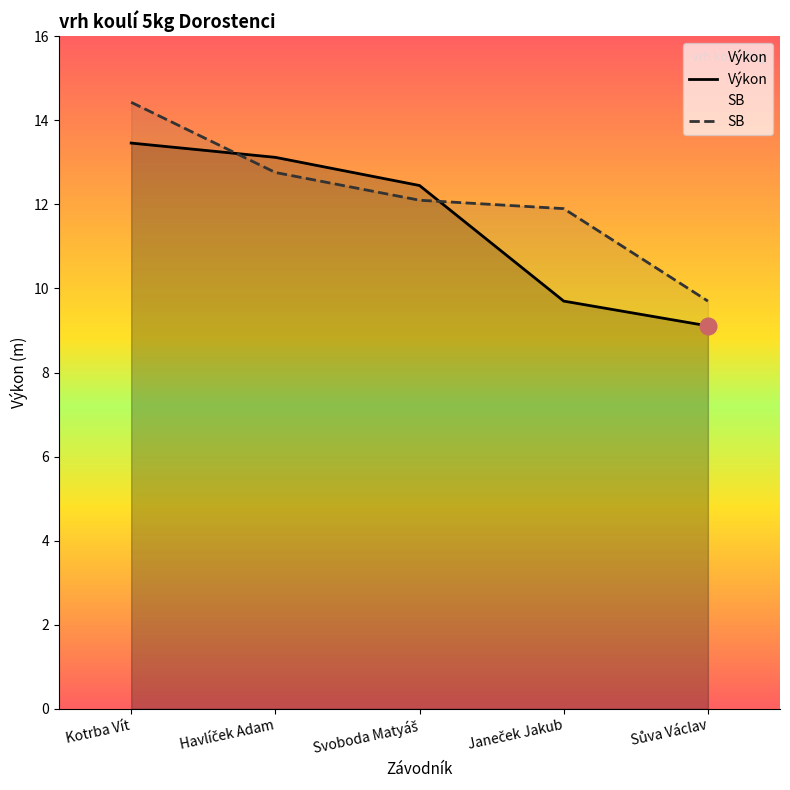

Which series ends up on top after the final intersection of Výkon and SB?

SB